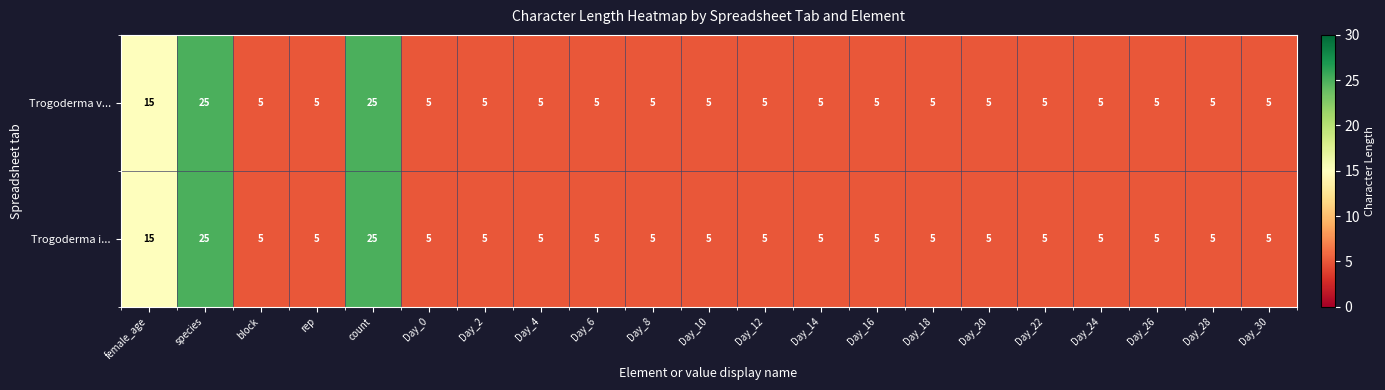

Read the Trogoderma i... value at Day_6.

5